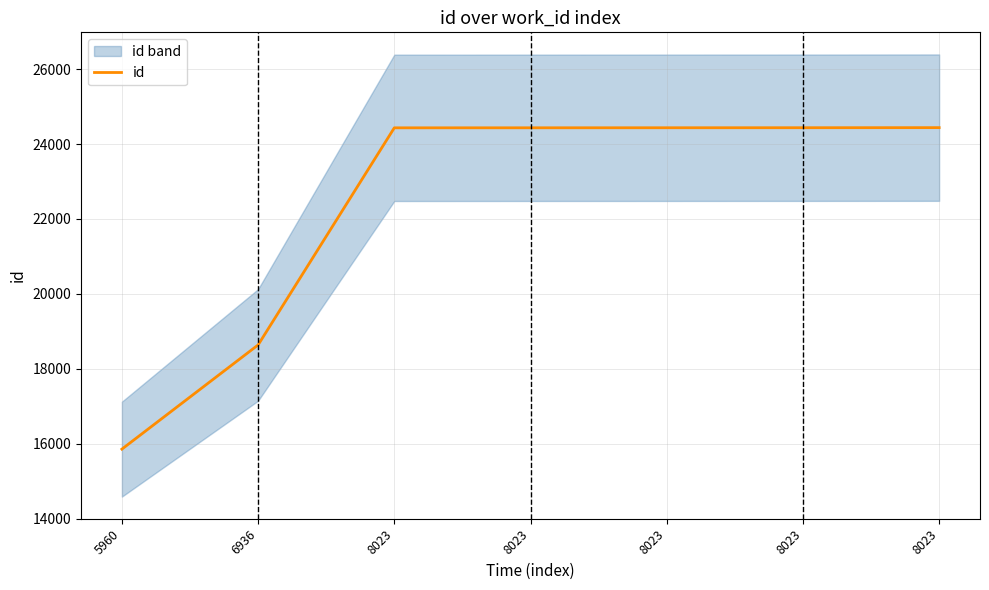

How many lines are shown in the chart?

1